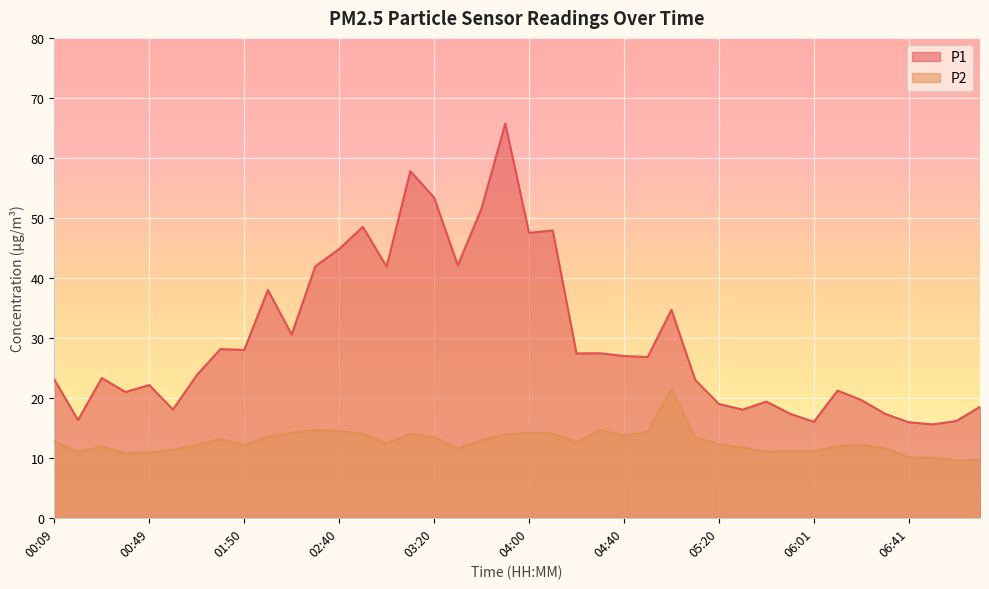

Is it true that P2 equals 11.0 at 05:40?

True